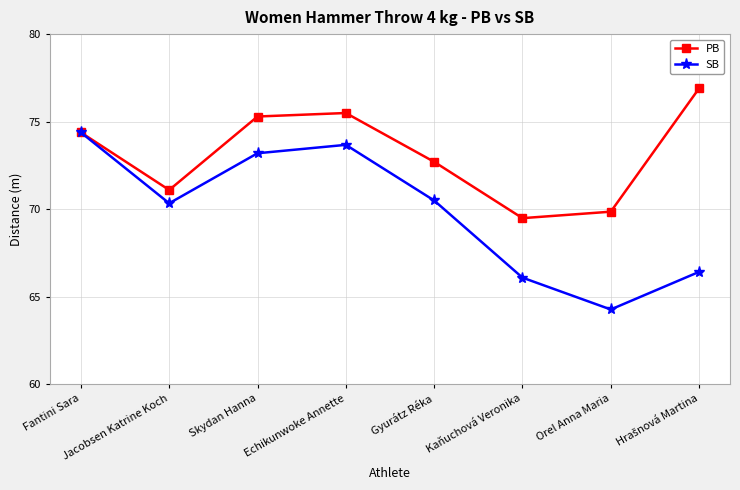

What is the label of the 3rd point from the right?

Kaňuchová Veronika